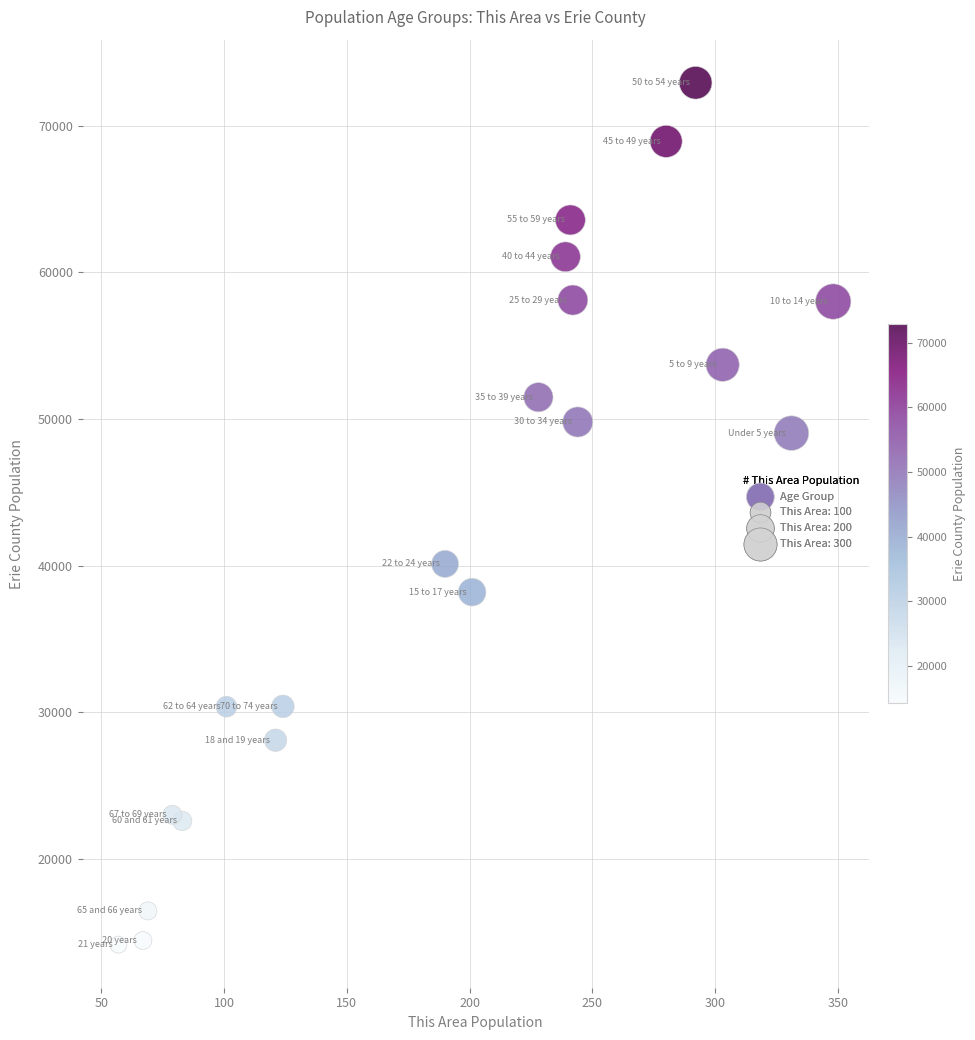

What Y value in the scatter plot is closest to 43548?

40127